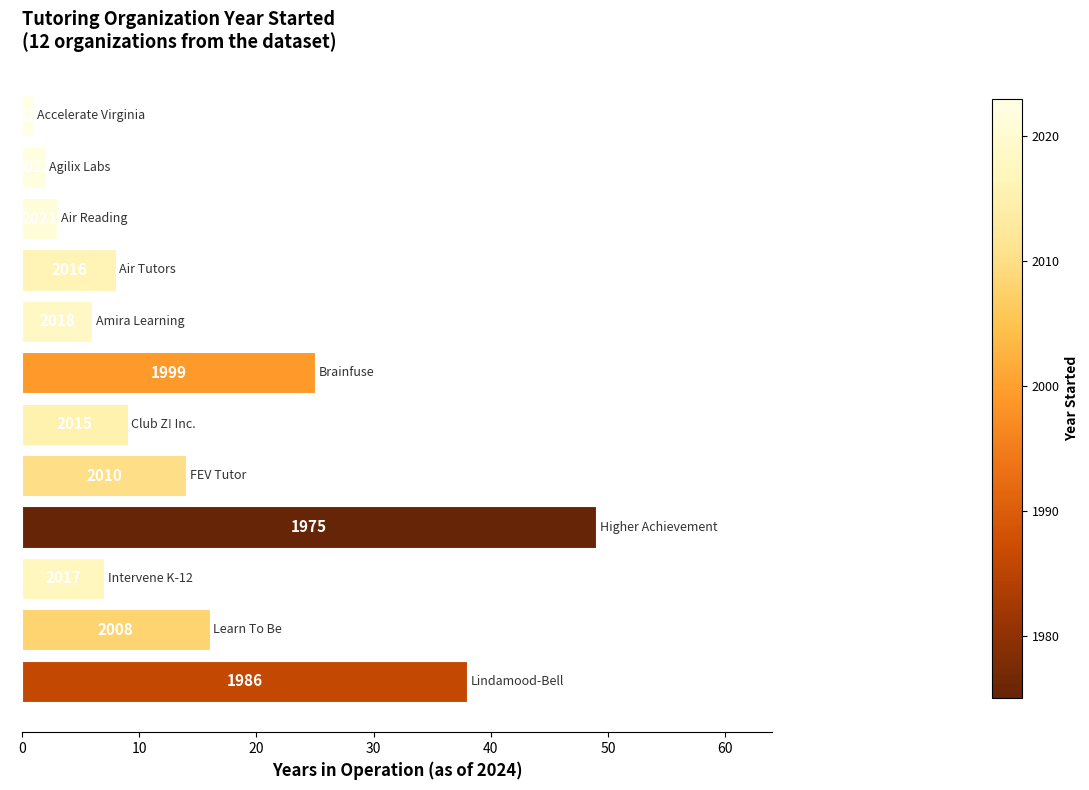

Are the bars grouped side by side (vs. stacked)?

No